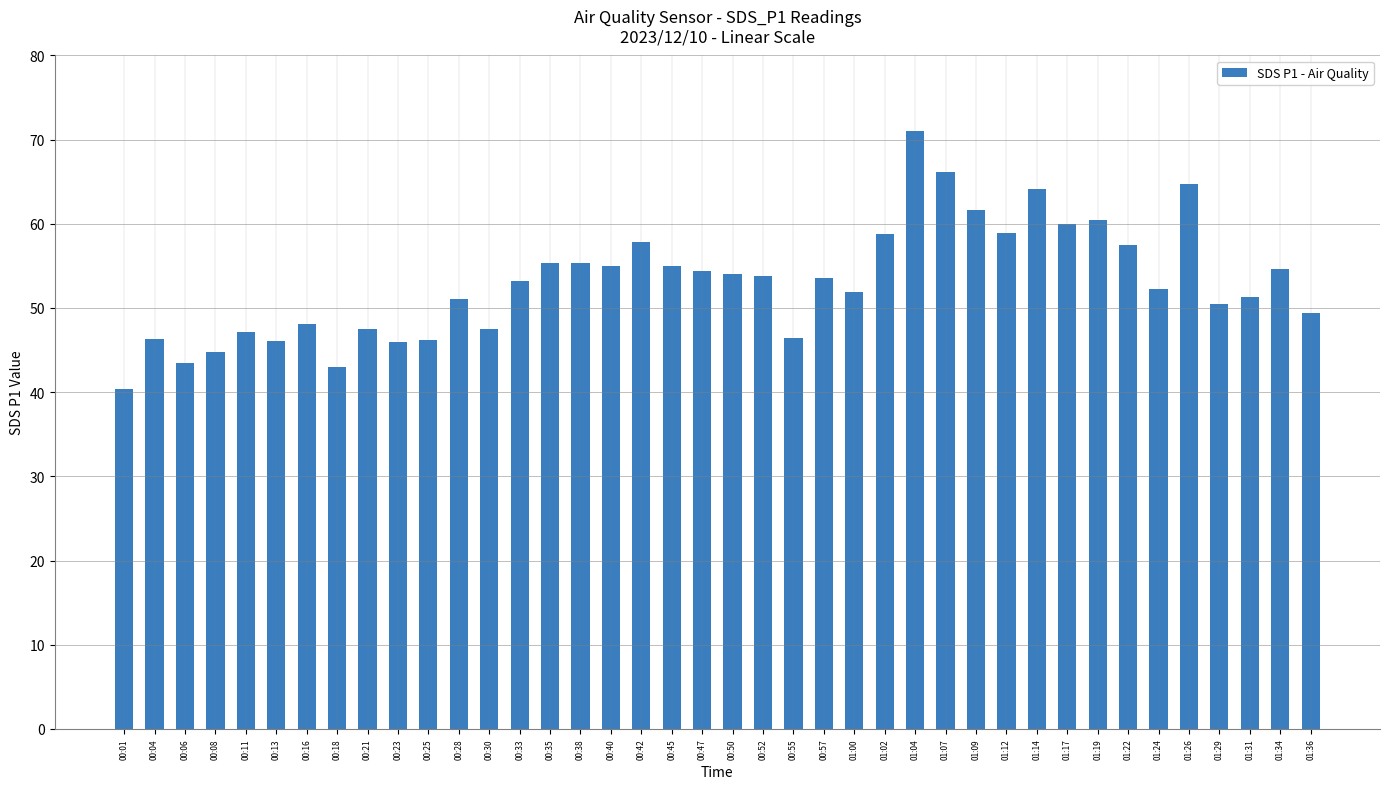

What is the sum of the values at 00:04 and 00:11?

93.4